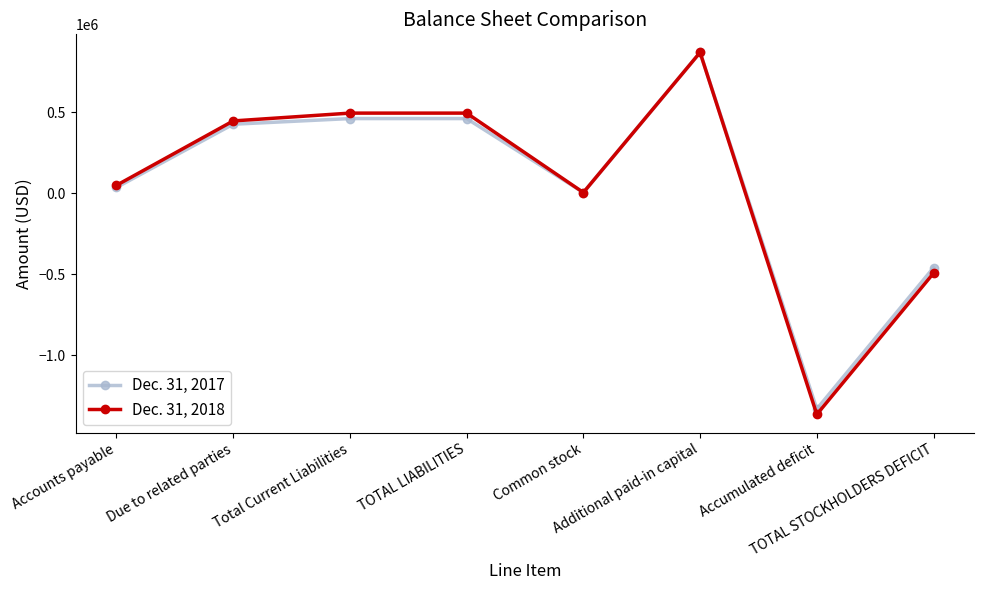

How many values in the Dec. 31, 2017 series are below 424812?

4